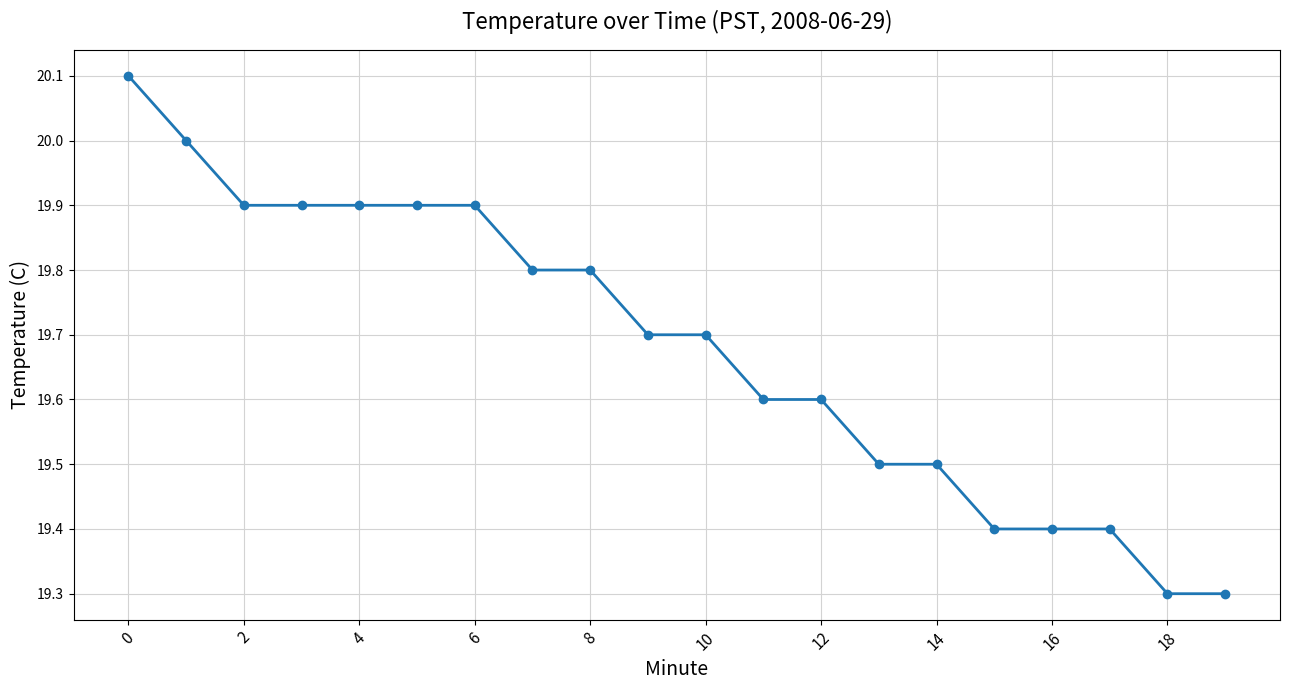

What is the difference between the maximum and minimum values?

0.8